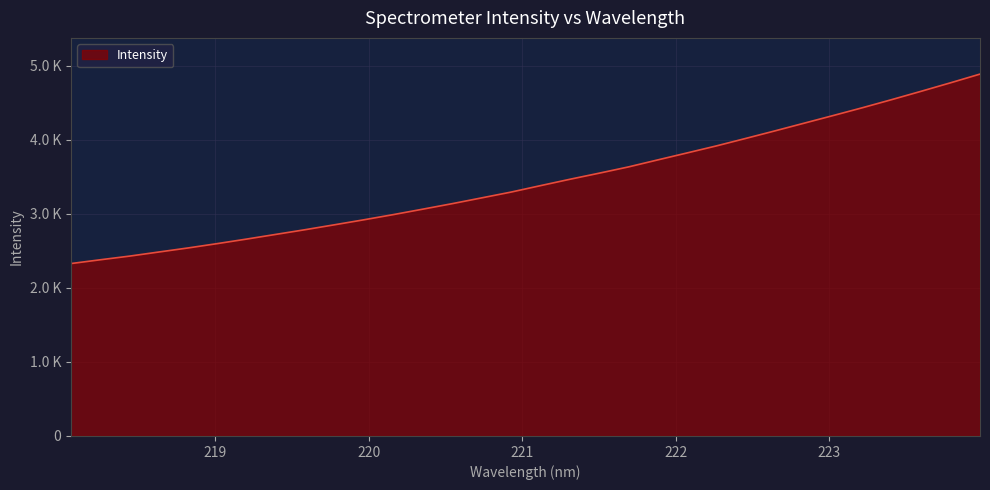

Reading right to left, transcribe all the data shown in this chart.

223.9802=4889.2	223.7895=4772.1	223.5987=4657.8	223.408=4545.7	223.2172=4436.1	223.0264=4330.4	222.8355=4226.1	222.6447=4121.8	222.4538=4019.4	222.263=3918.5	222.0721=3823.6	221.8812=3729.4	221.6902=3634.6	221.4993=3549.9	221.3083=3467.5	221.1174=3381.7	220.9264=3294.9	220.7354=3216.8	220.5444=3139.0	220.3533=3064.8	220.1623=2991.6	219.9712=2921.7	219.7801=2854.4	219.589=2787.9	219.3979=2724.4	219.2067=2660.8	219.0156=2599.5	218.8244=2540.5	218.6332=2485.5	218.442=2429.8	218.2508=2380.2	218.0596=2329.1